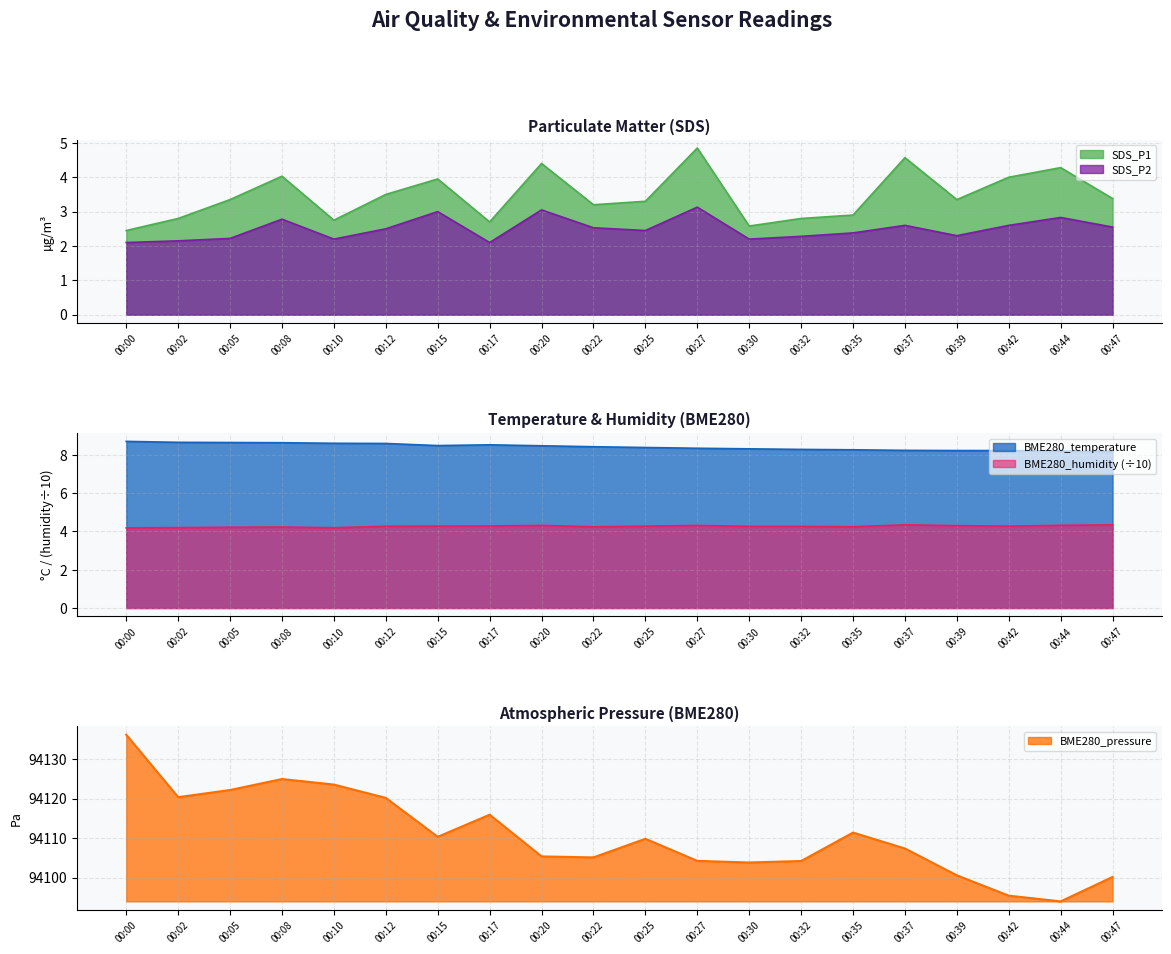

At which category is the sum across all series the highest?

00:00